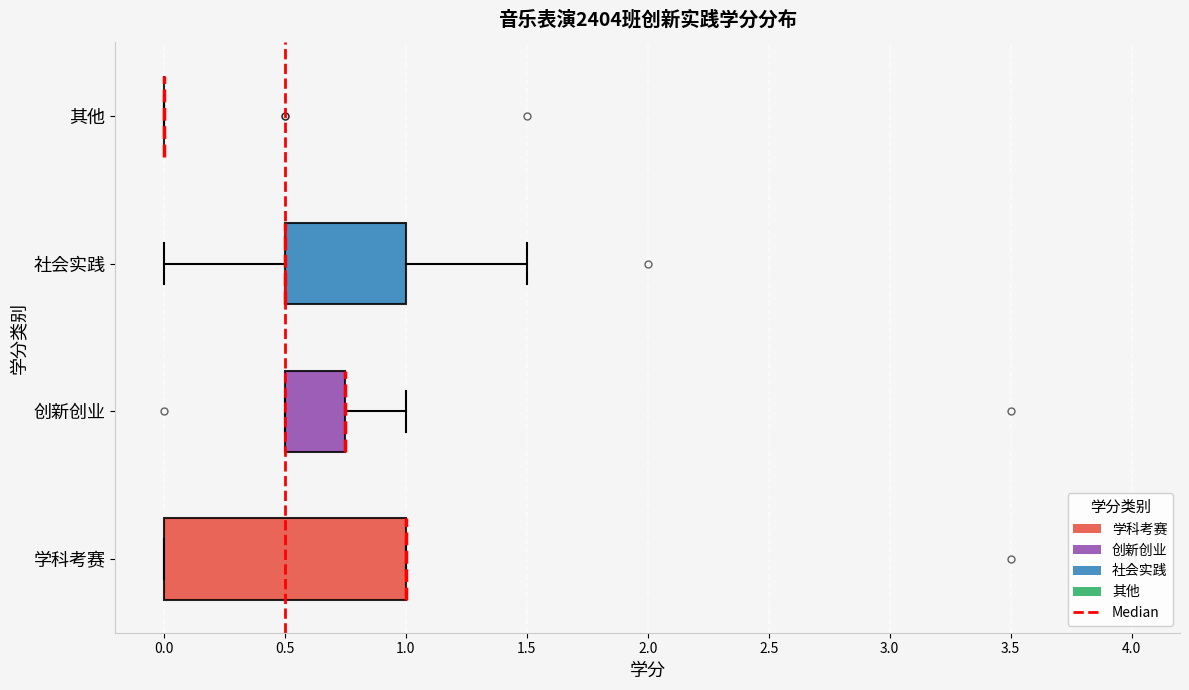

Reading bottom to top, transcribe this box plot: for each box, give where its median line is, the range the box spans, and where its two whiskers end, as read against the x-axis. The values are not printed on the chart, so give them approximately, as read against the axis.

学科考赛: median 1.00 (drawn on the box's right edge), box 0.00 to 1.00, whiskers 0.00 to 1.00
创新创业: median 0.75 (drawn on the box's right edge), box 0.50 to 0.75, whiskers 0.50 to 1.00
社会实践: median 0.50 (drawn on the box's left edge), box 0.50 to 1.00, whiskers 0.00 to 1.50
其他: box collapsed to a line at 0.00, whiskers 0.00 to 0.00